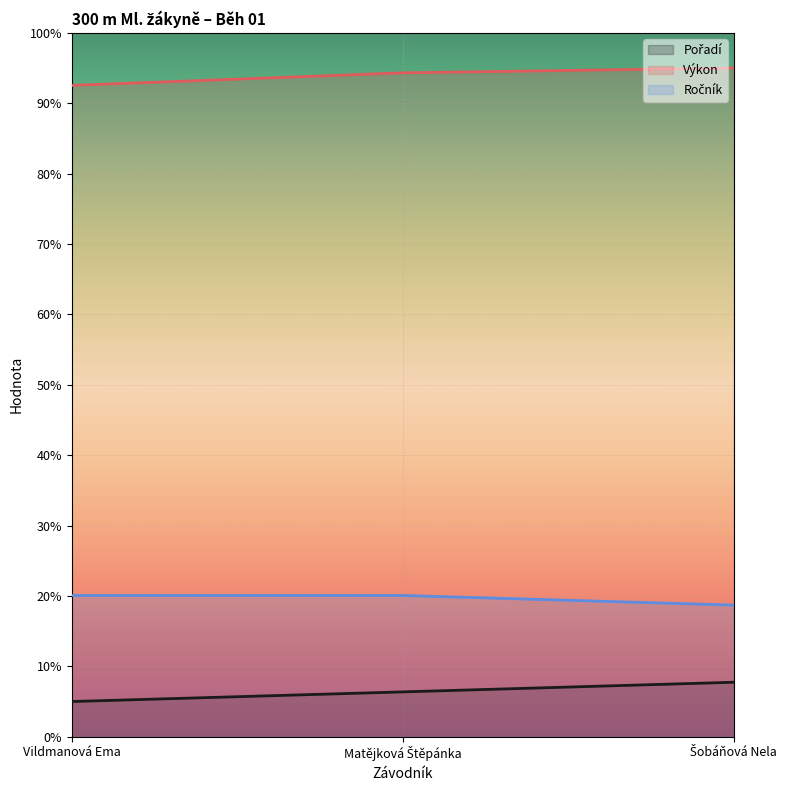

Rank the series by their average value, from lowest to highest.

Pořadí, Ročník, Výkon